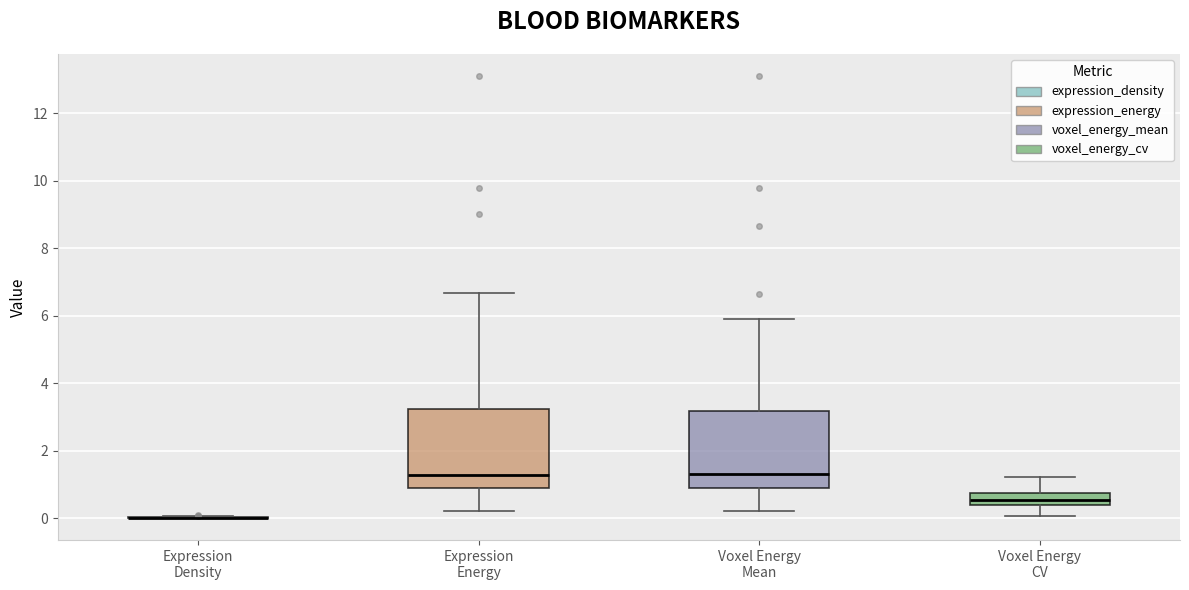

Reading left to right, read every box against the y-axis: the position of its median line, the range the box covers, and the ends of its whiskers. The values are not printed on the chart, so give them approximately, as read against the axis.

Expression Density: box collapsed to a line at 0.0, whiskers 0.0 to 0.0
Expression Energy: median 1.2, box 0.8 to 3.2, whiskers 0.2 to 6.6
Voxel Energy Mean: median 1.2, box 0.8 to 3.2, whiskers 0.2 to 5.8
Voxel Energy CV: median 0.6, box 0.4 to 0.8, whiskers 0.0 to 1.2